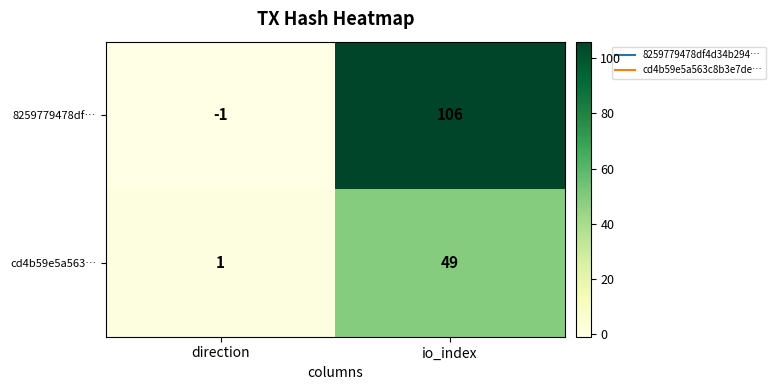

Reading right to left, what are all the values shown in this chart?

8259779478df…: 106	-1
cd4b59e5a563…: 49	1